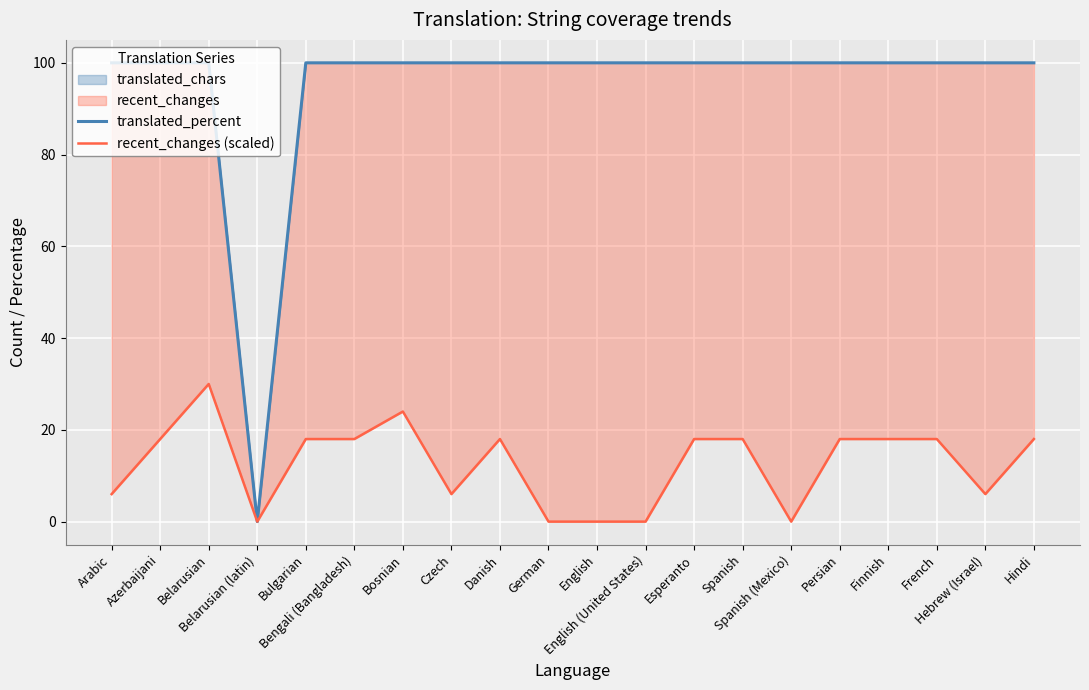

Where is the first local minimum for translated_percent?

Belarusian (latin)